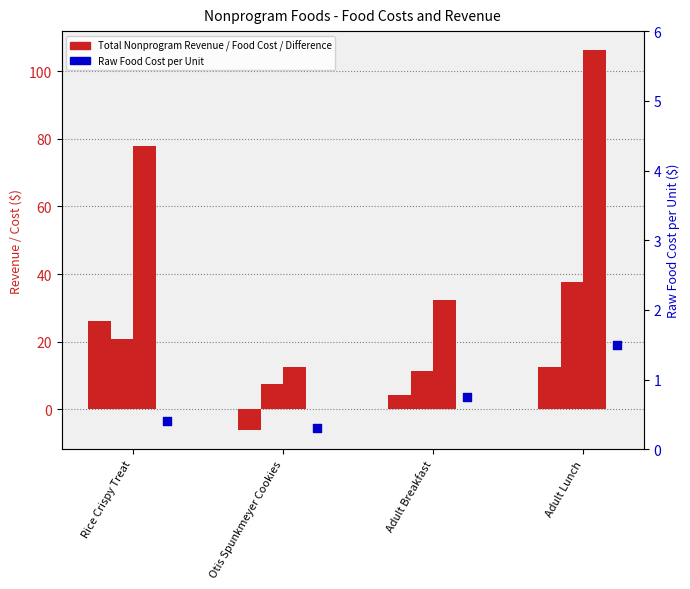

Which series contains the lowest Y value?

Total Dollar Difference